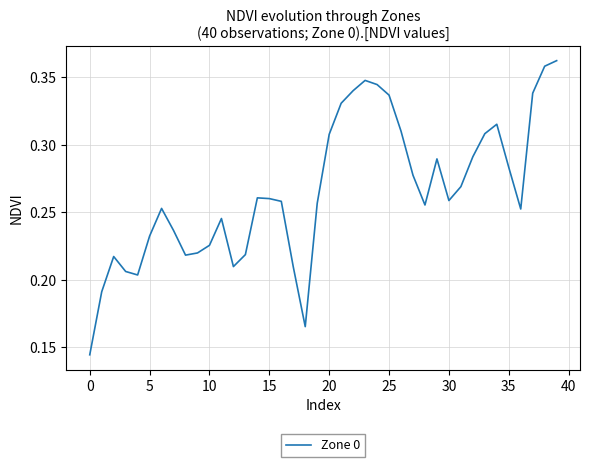

How many categories are shown in the chart?

40